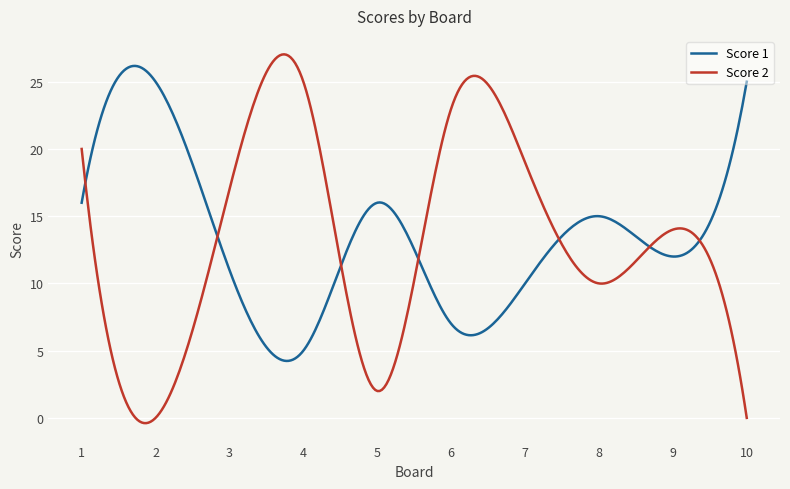

What is the maximum value shown in the chart?

27.0